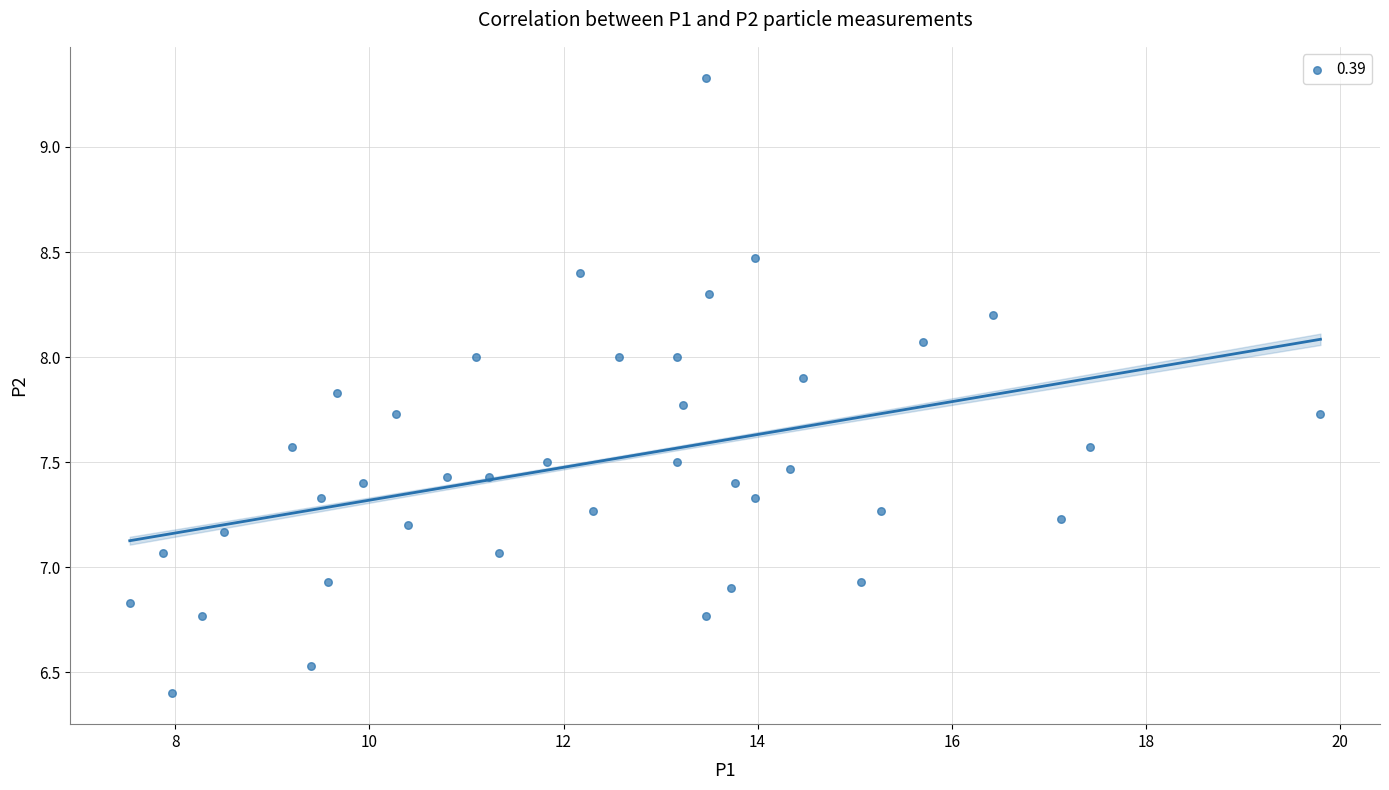

What is the range of Y values (max minus min)?

2.9